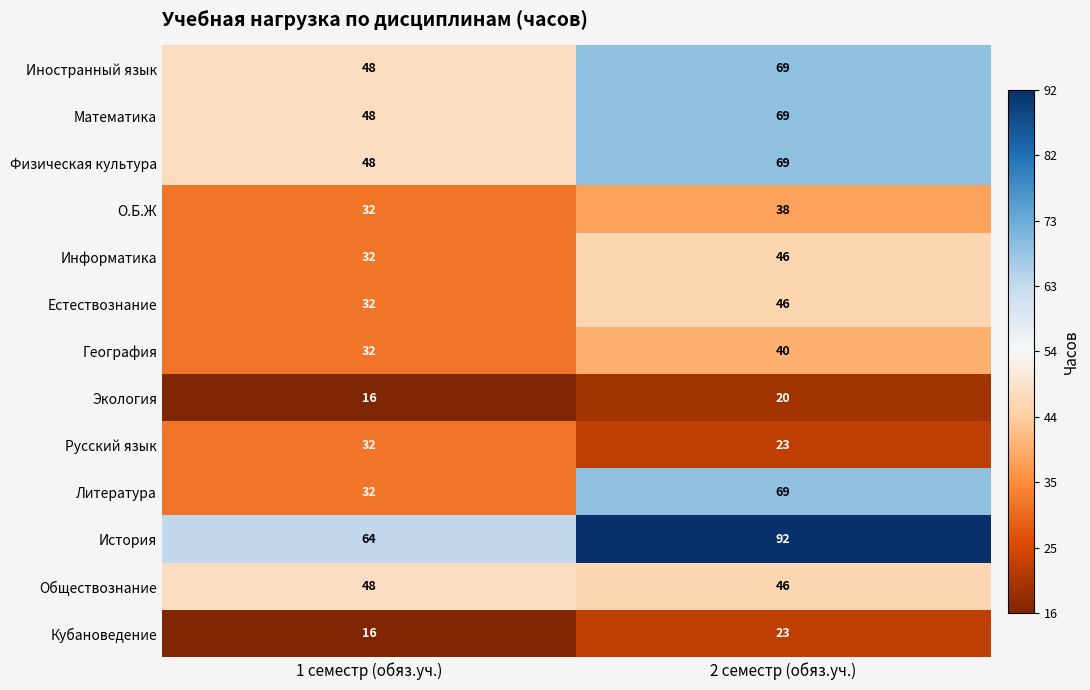

At how many categories does at least one series exceed 90?

1